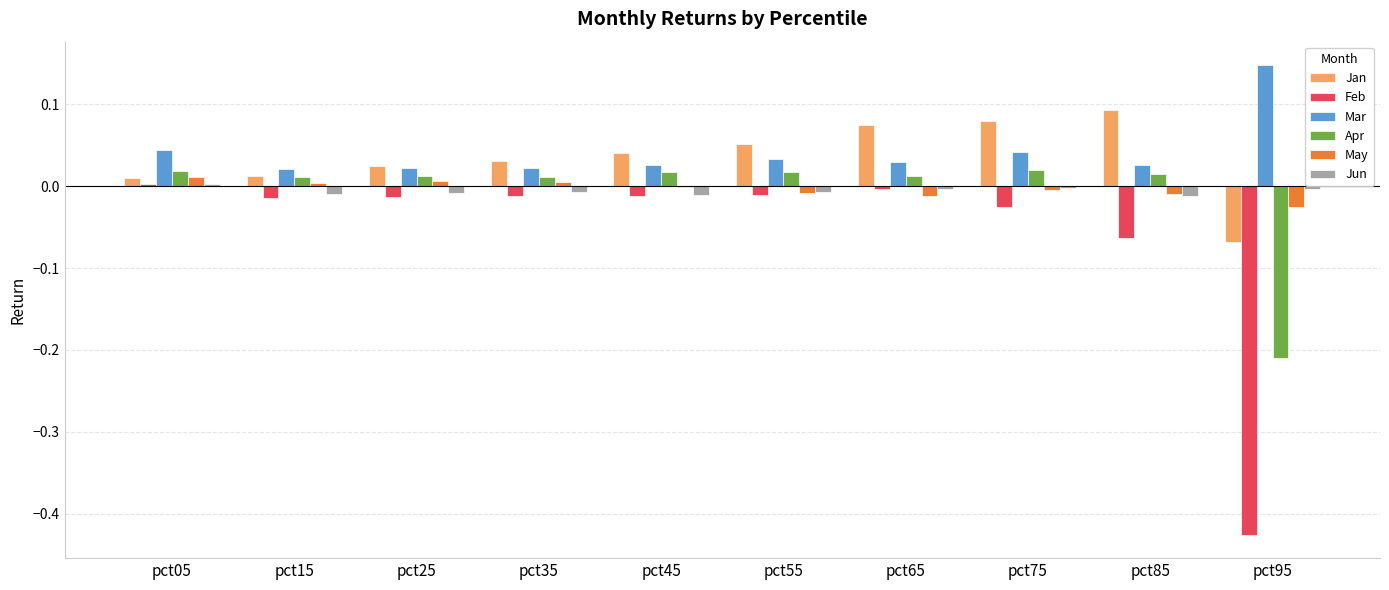

Does the chart contain stacked bars?

No